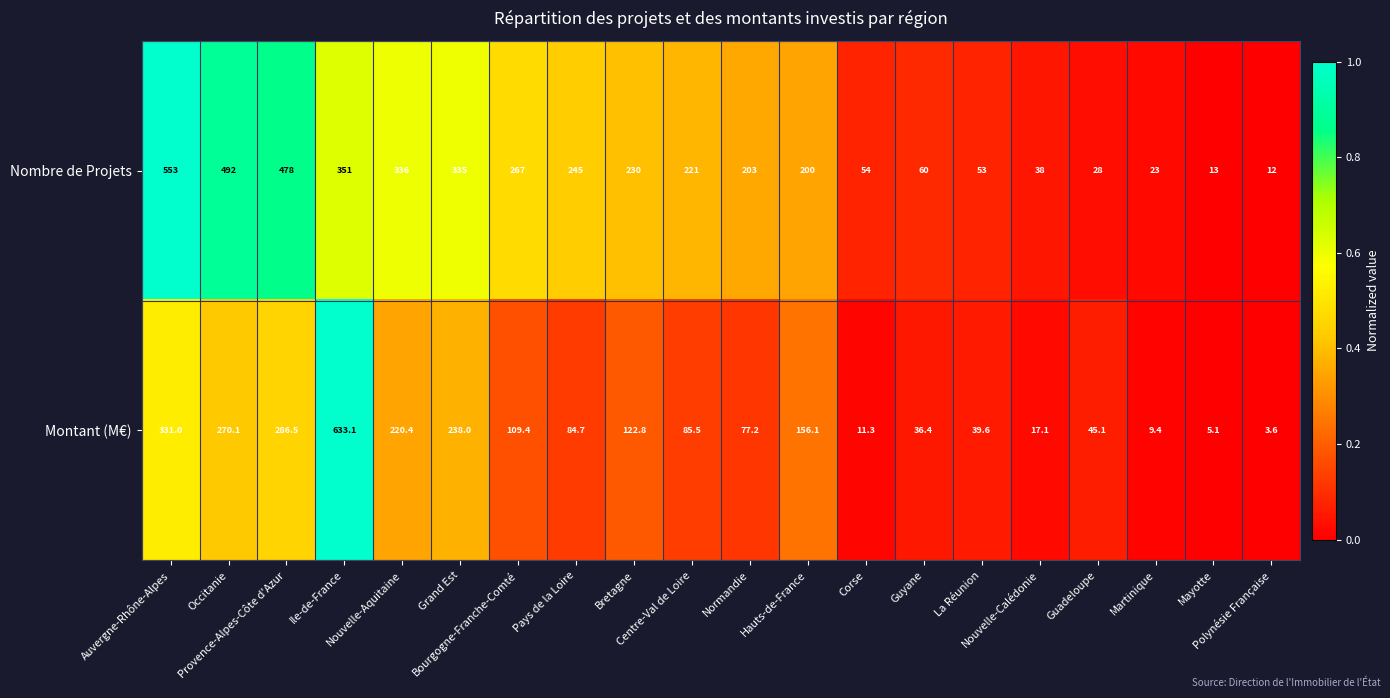

What is the spread (max minus min) of values at Provence-Alpes-Côte d'Azur?

191.5